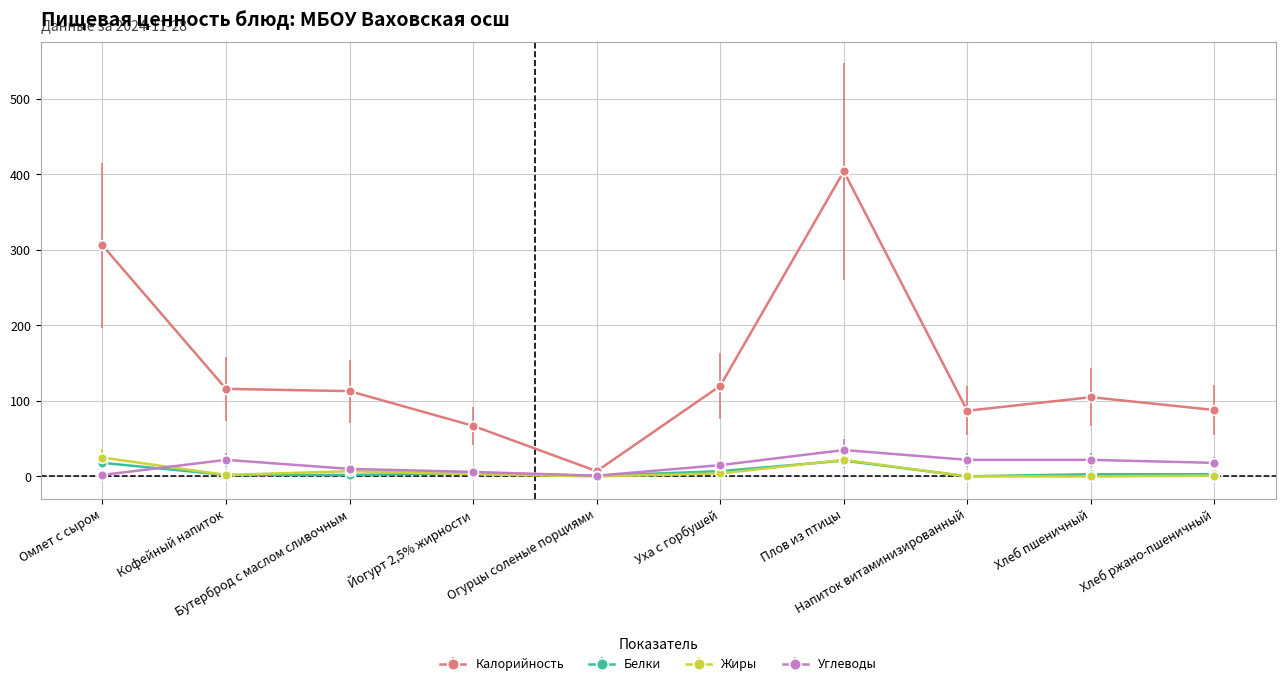

Which series has the largest total across all categories?

Калорийность